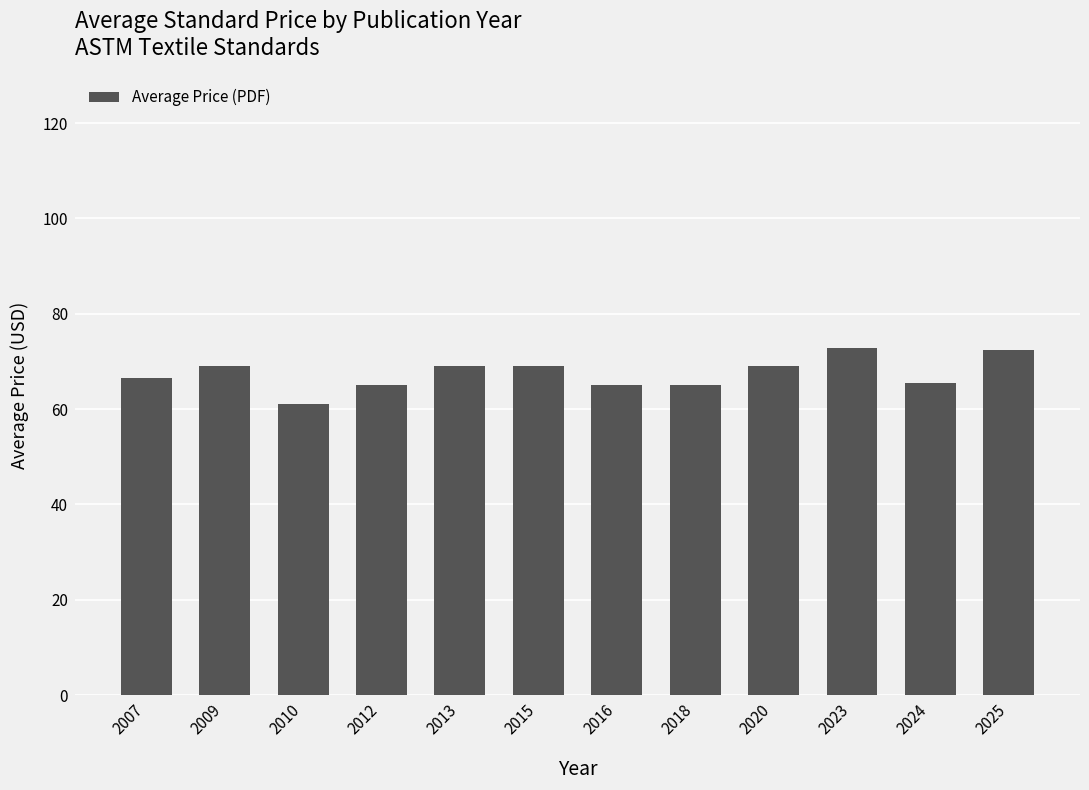

How many bars are there in total?

12